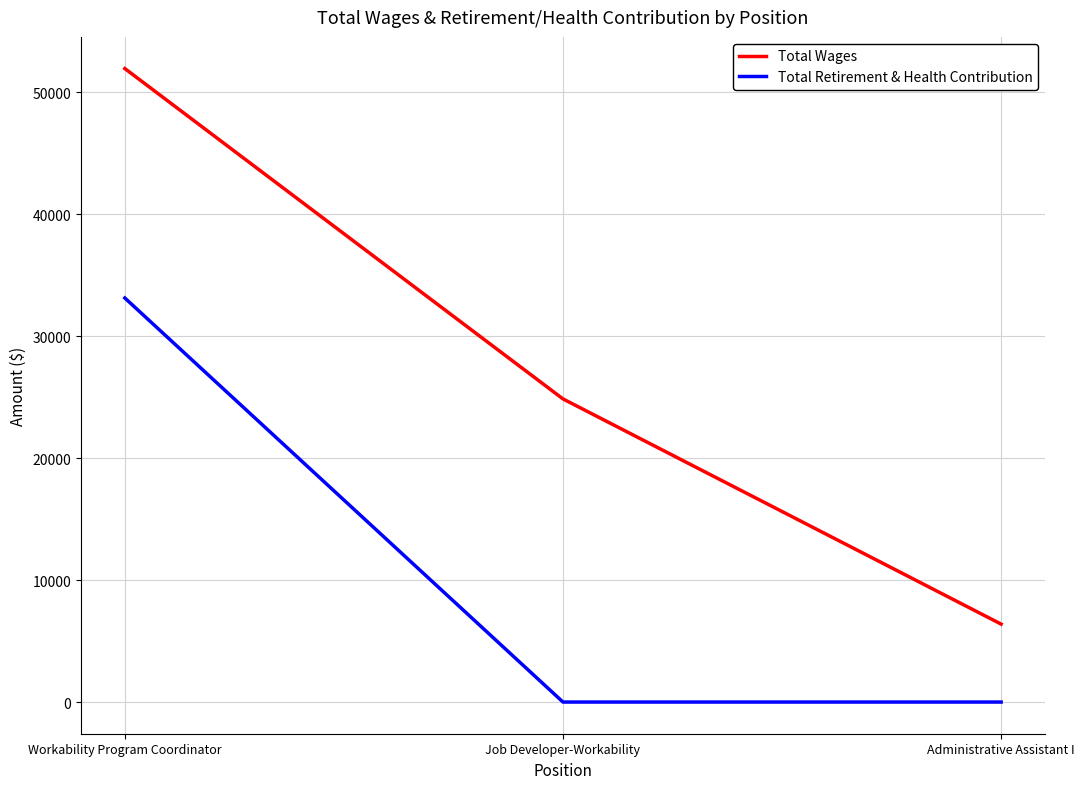

How many Total Wages values are between 6393 and 51953?

3